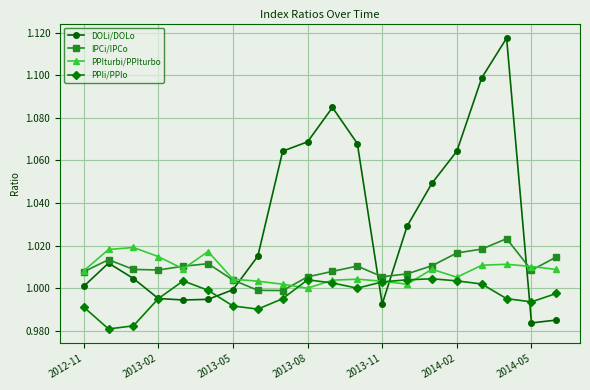

Which series ends up on top after the final intersection of DOLi/DOLo and PPIturbi/PPIturbo?

PPIturbi/PPIturbo